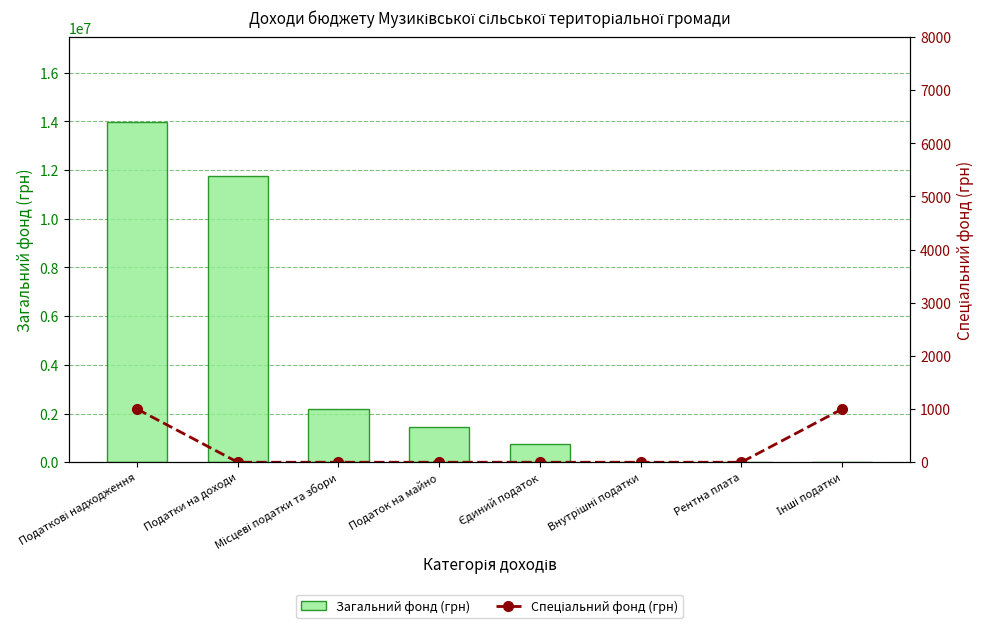

Rank the series at Місцеві податки та збори from highest to lowest value.

Загальний фонд (грн), Спеціальний фонд (грн)